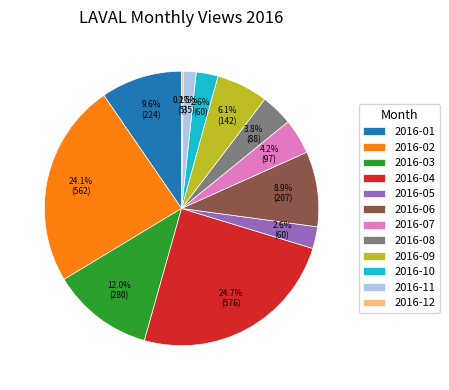

Is there any slice that represents more than half of the pie?

No